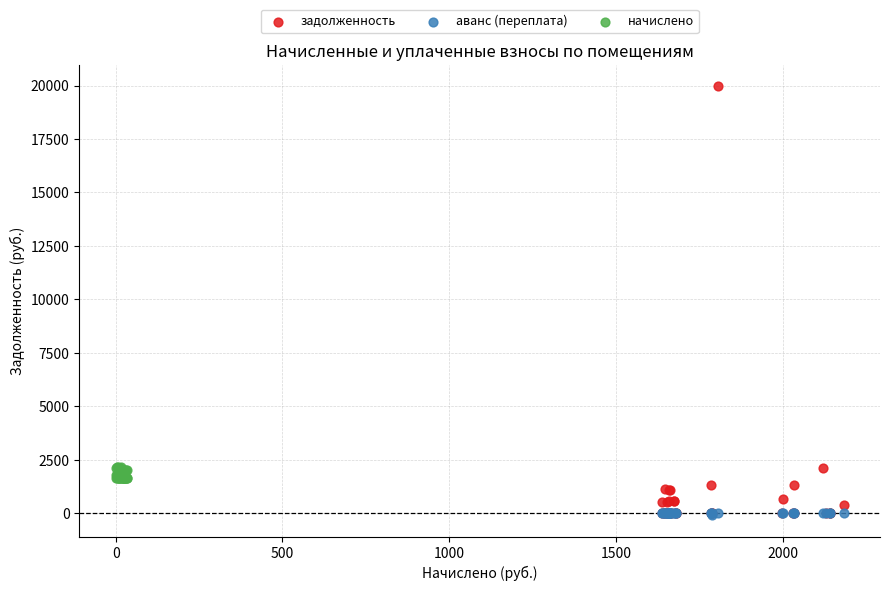

Which series reaches the maximum Y coordinate?

задолженность